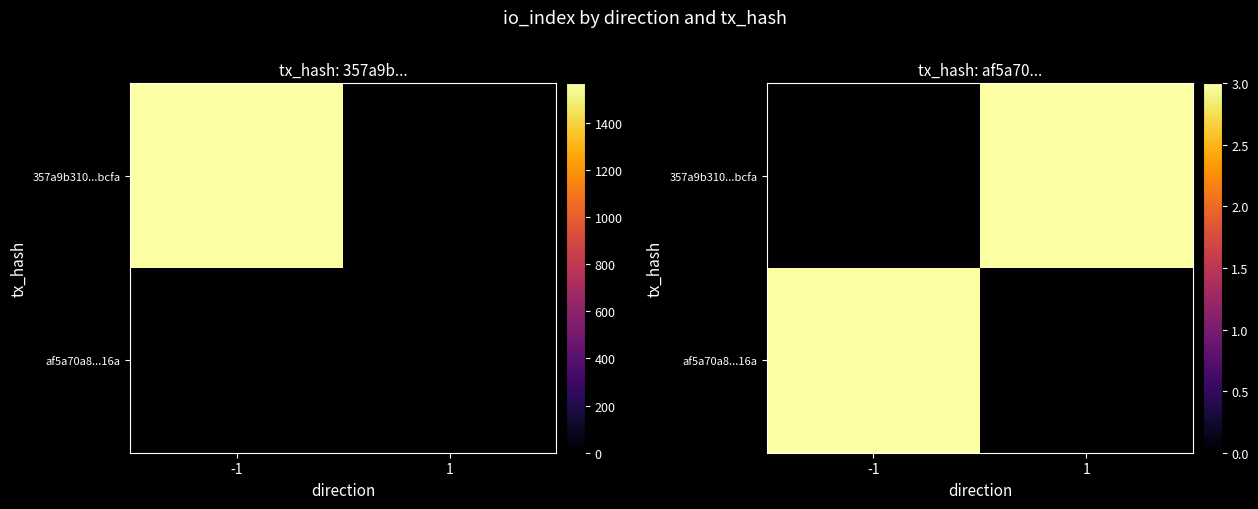

At how many categories does at least one series exceed 775?

1